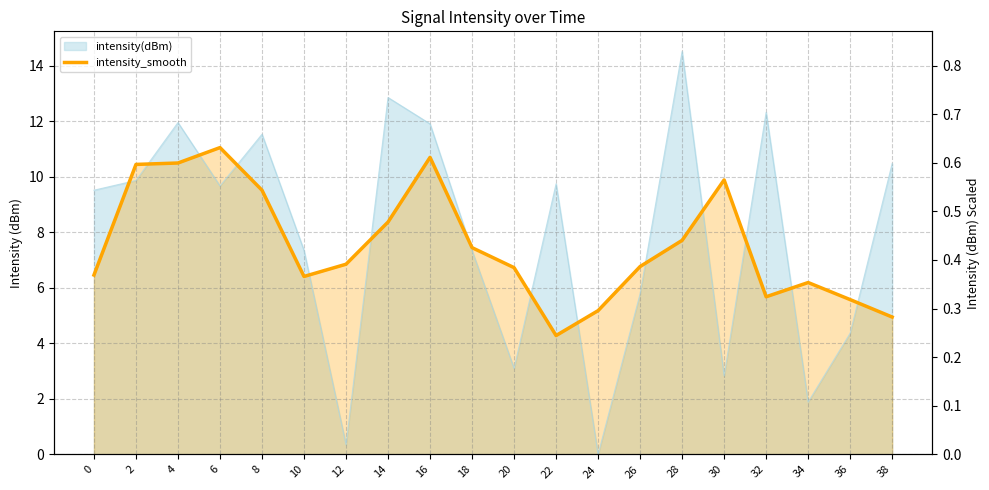

Between 18 and 4, which is larger?

4